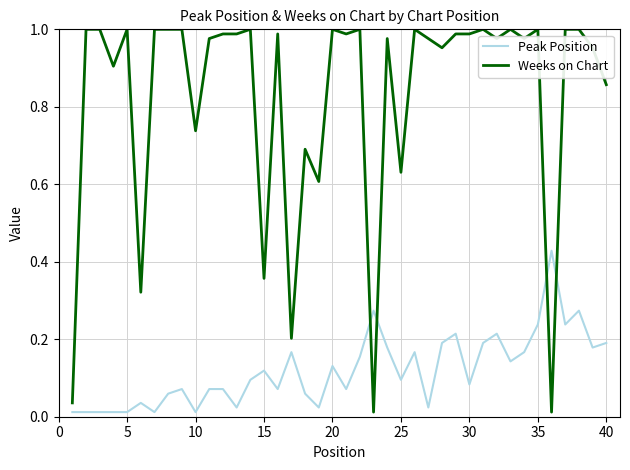

True or false: Peak Position and Weeks on Chart intersect in this chart.

True